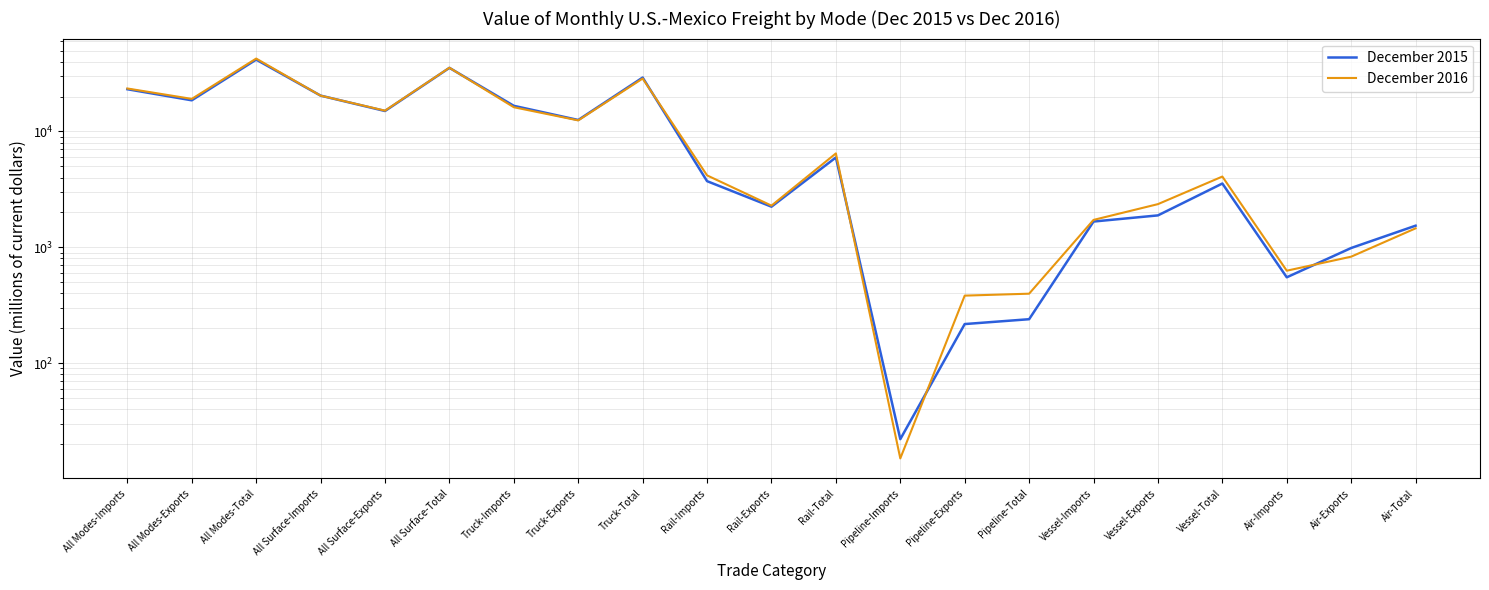

List the series in order of their overall mean, highest first.

December 2016, December 2015